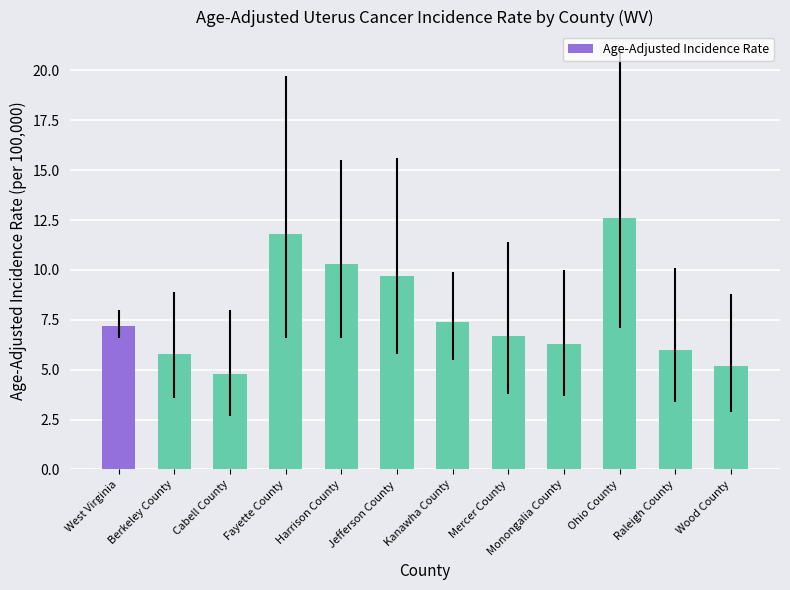

What is the label of the 11th bar from the right?

Berkeley County